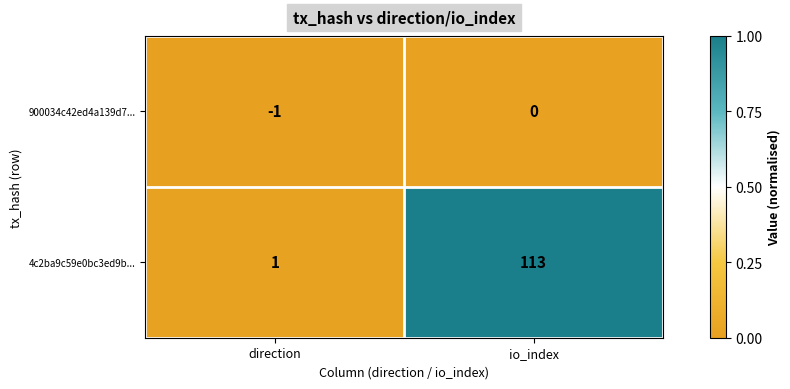

Which category has the lowest value in the 4c2ba9c59e0bc3ed9b... series?

direction